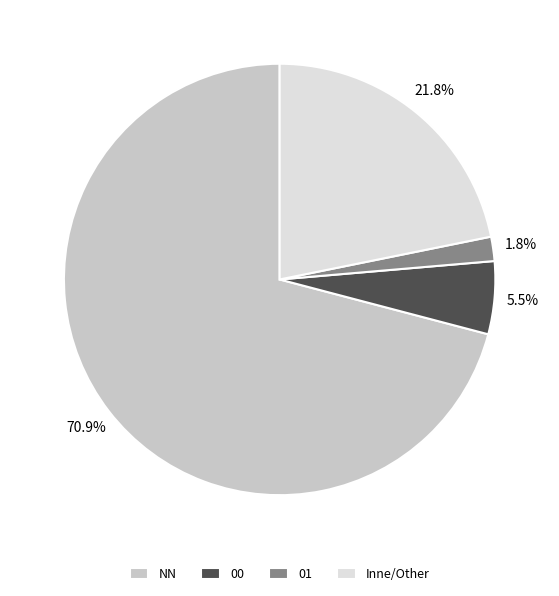

Does 01 account for over 50% of the chart?

No